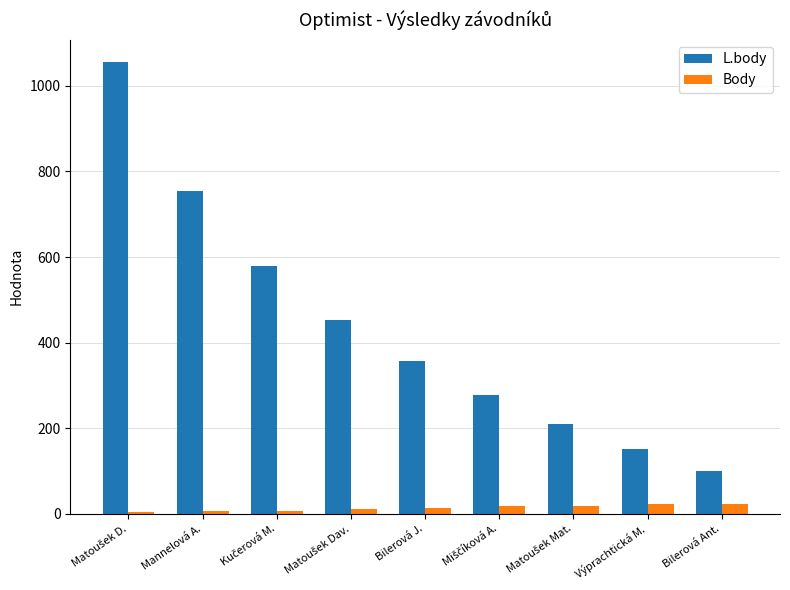

What is the greatest value displayed?

1055